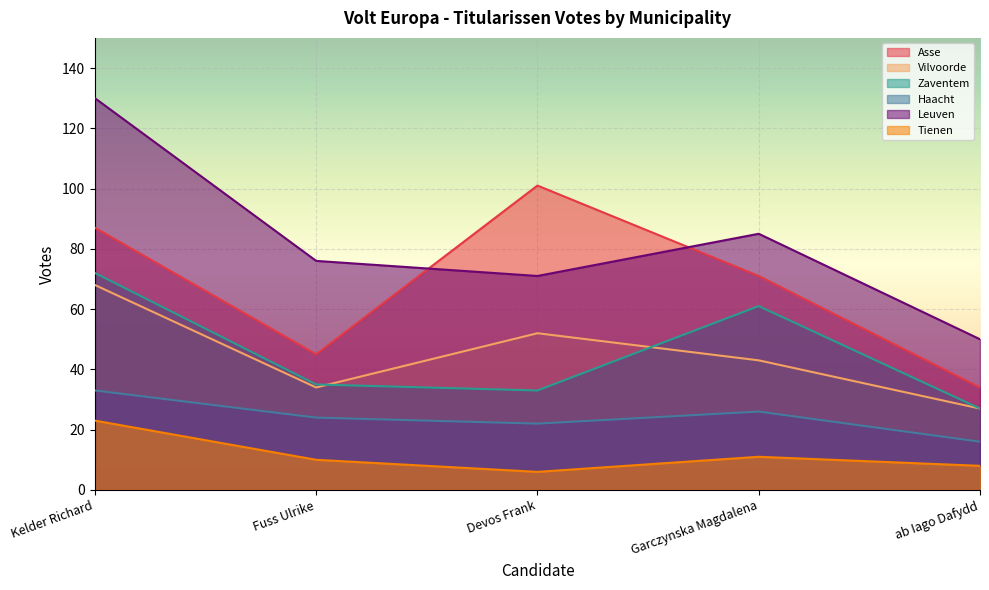

What is the maximum value shown in the chart?

130